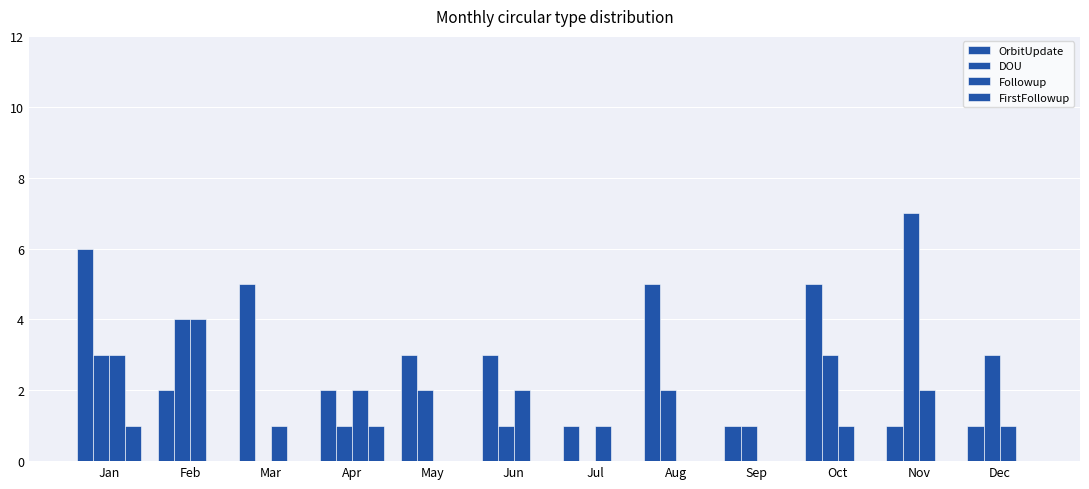

What is the greatest value displayed?

7